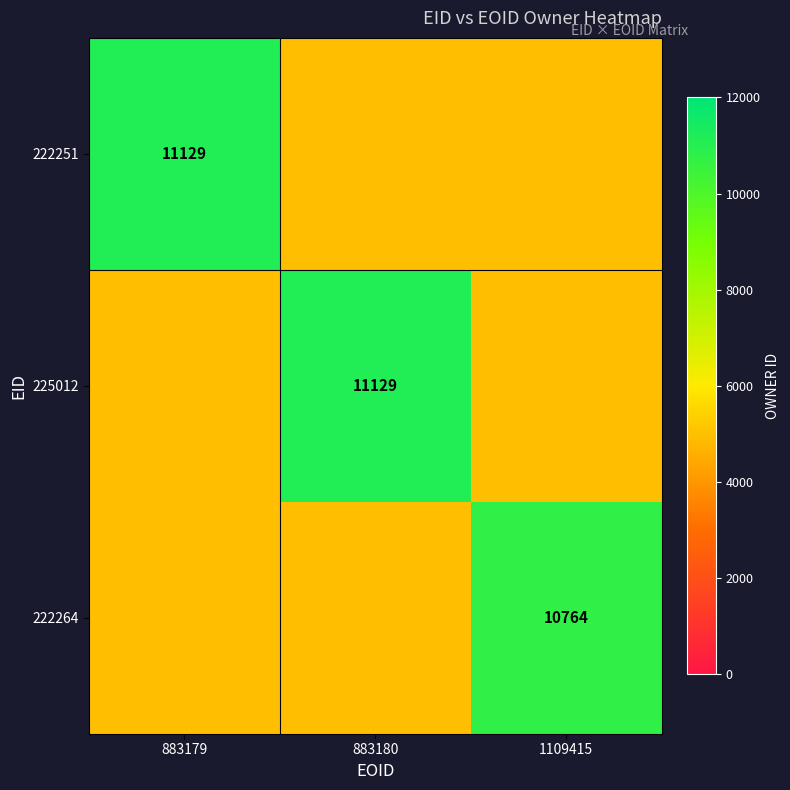

The 225012 series shows 11129 at 883180. True or false?

True